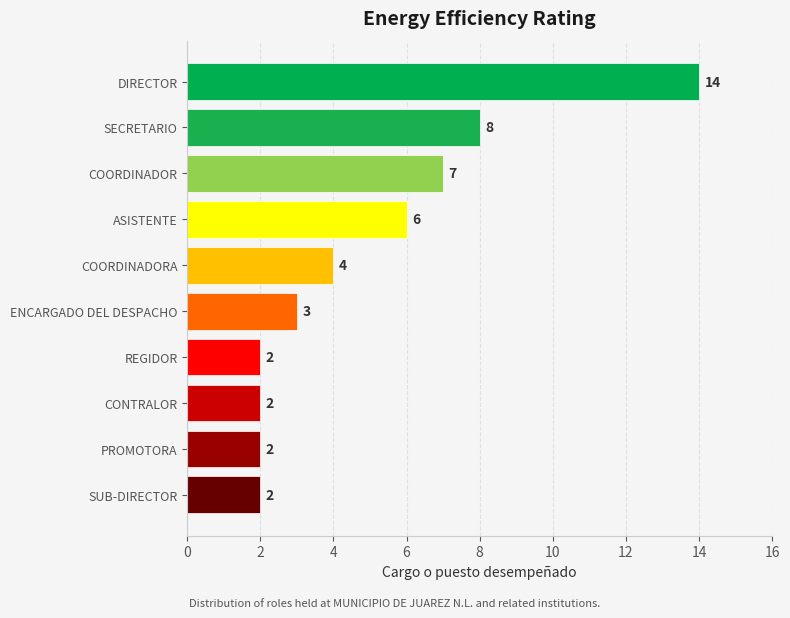

At which category does the chart reach its peak across all series?

DIRECTOR